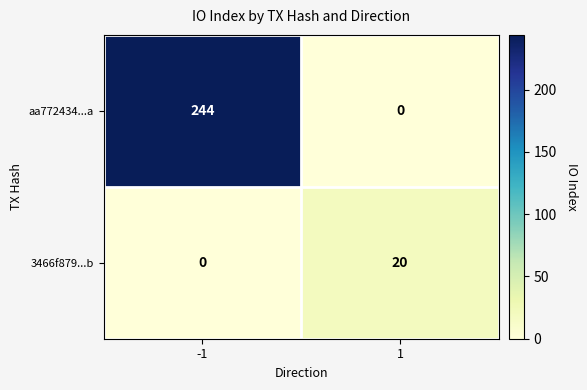

Reading left to right, extract all data points from this chart.

aa772434...a: 244	0
3466f879...b: 0	20